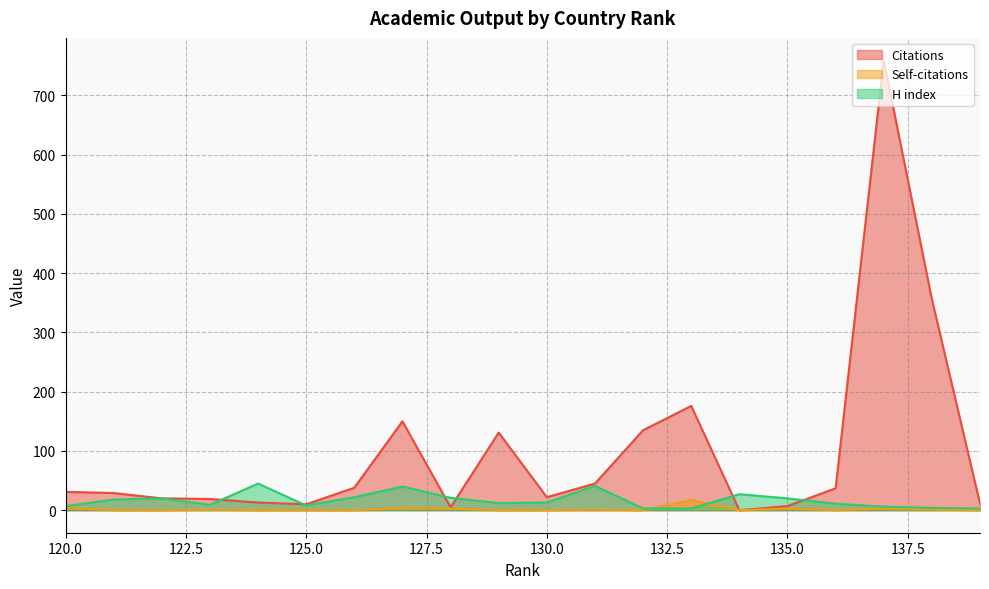

How many intersections are there between H index and Citations?

6